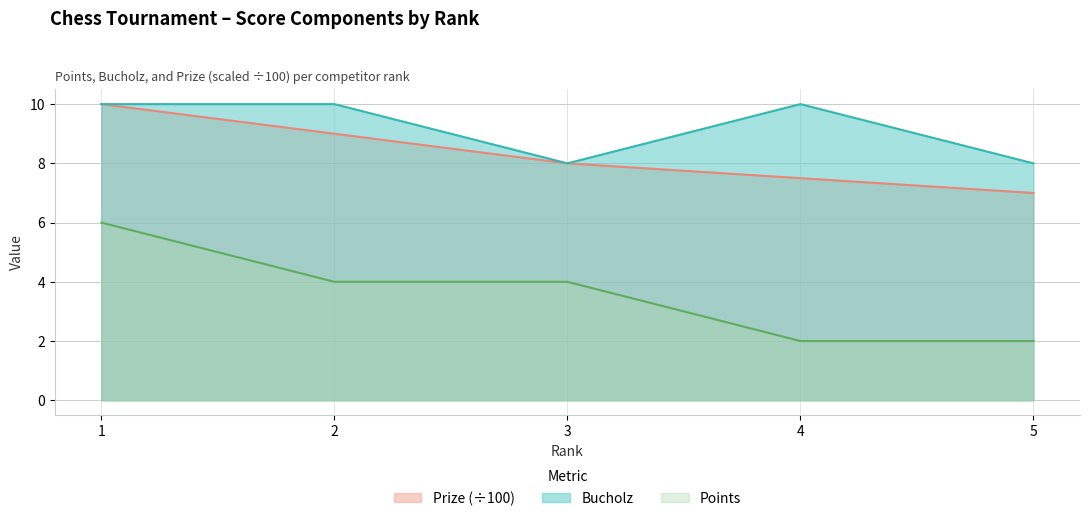

List the series in order of their overall mean, lowest first.

Points, Prize (÷100), Bucholz